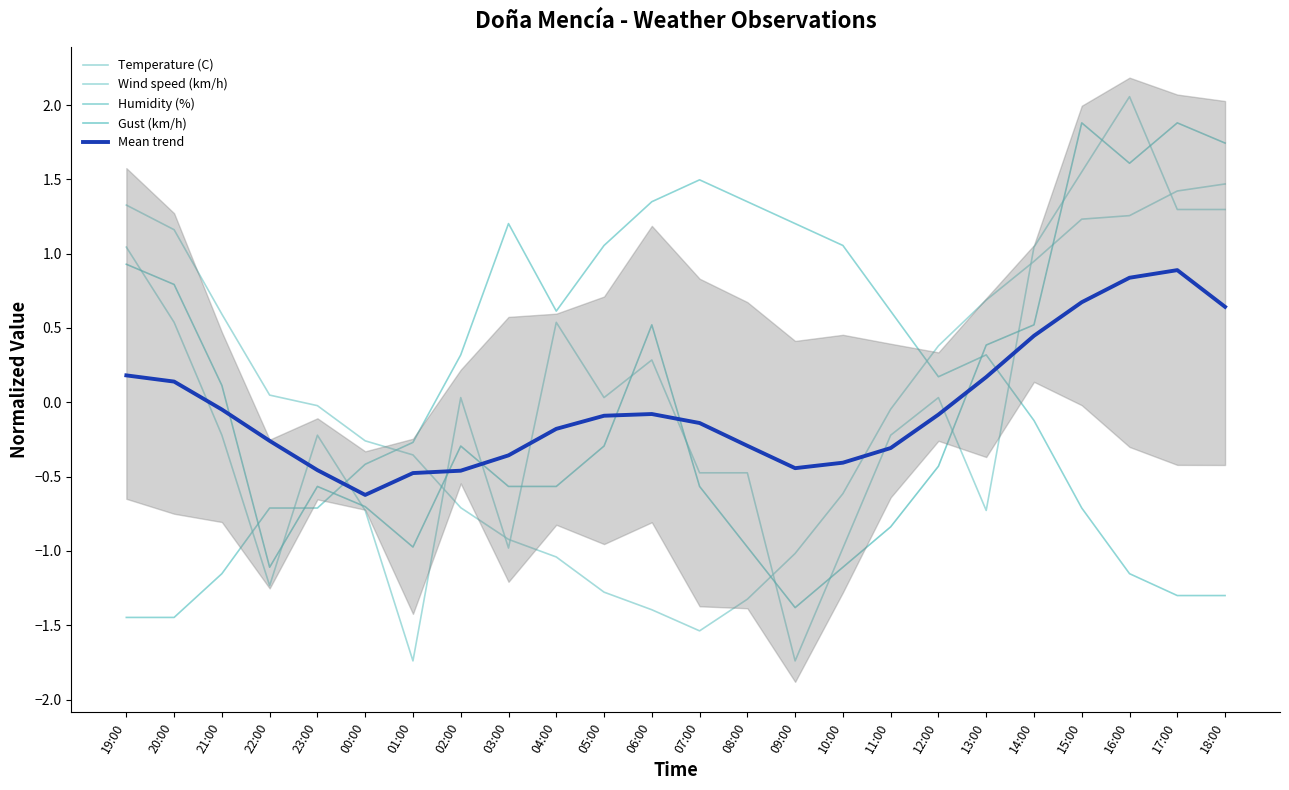

Which series changed the most between 07:00 and 15:00?

Temperature (C)